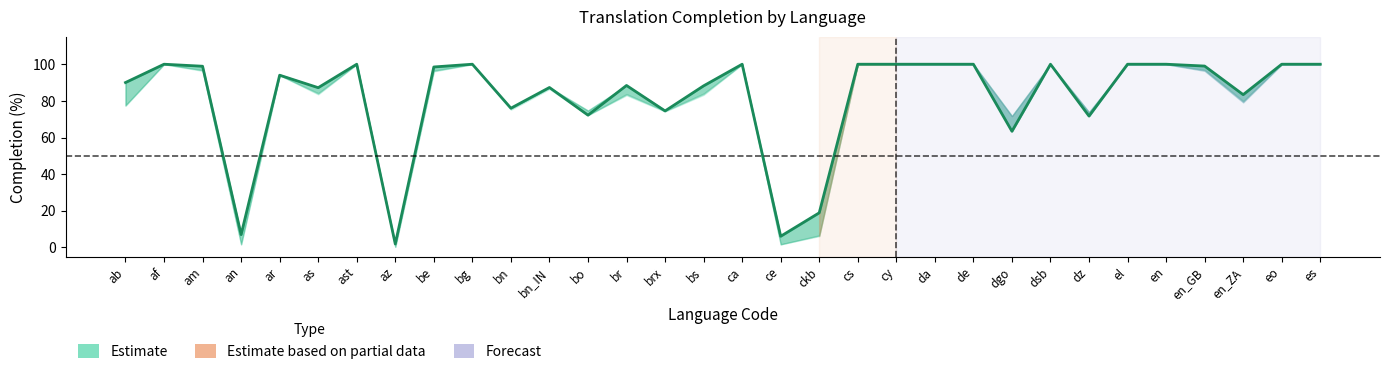

What is the label of the 13th point from the left?

bo